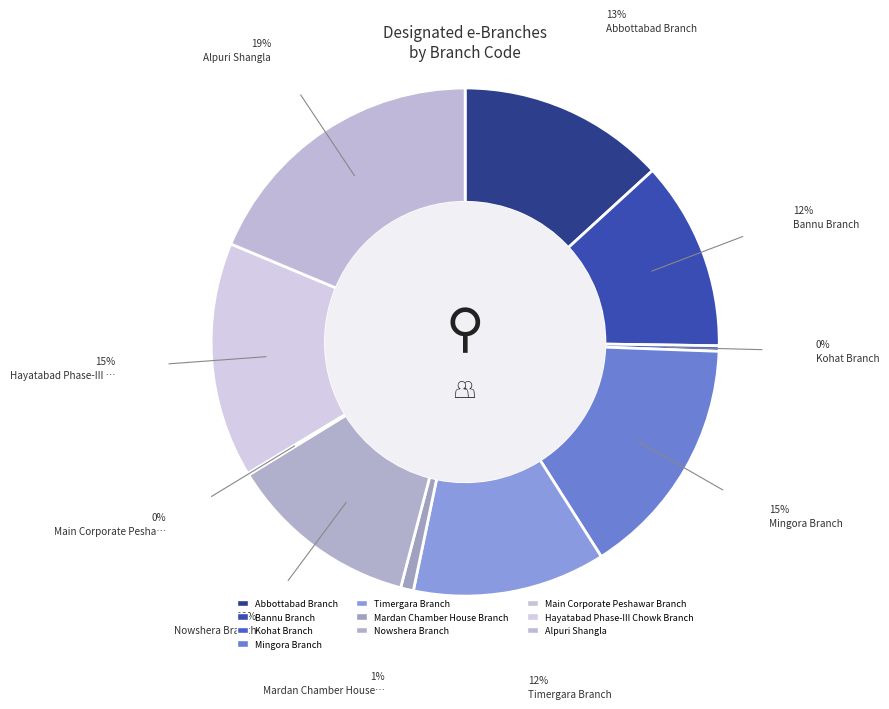

True or false: Bannu Branch accounts for 12% of the total.

True